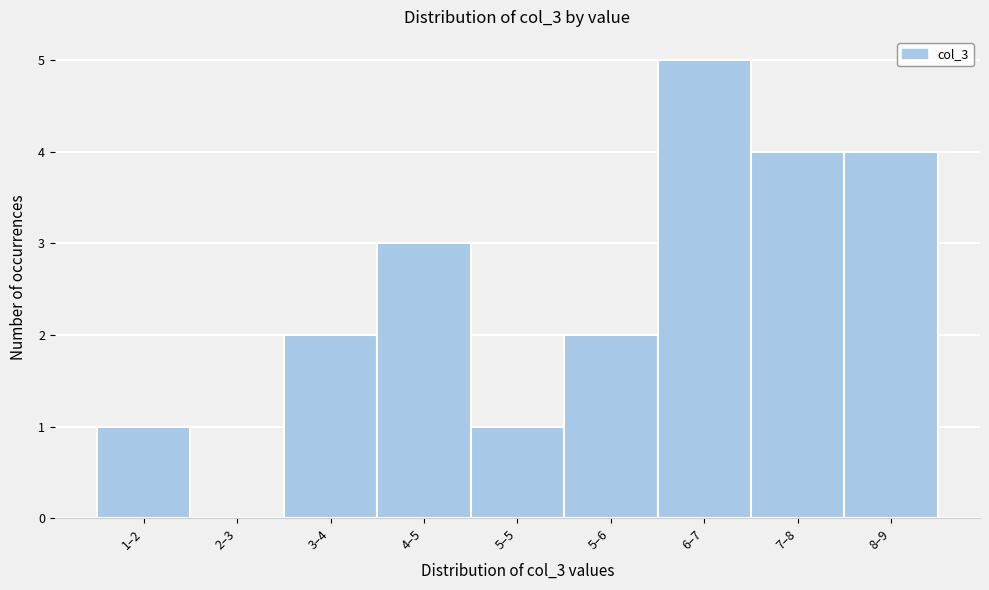

Reading right to left, transcribe all the data shown in this chart.

8–9=4	7–8=4	6–7=5	5–6=2	5–5=1	4–5=3	3–4=2	2–3=0	1–2=1